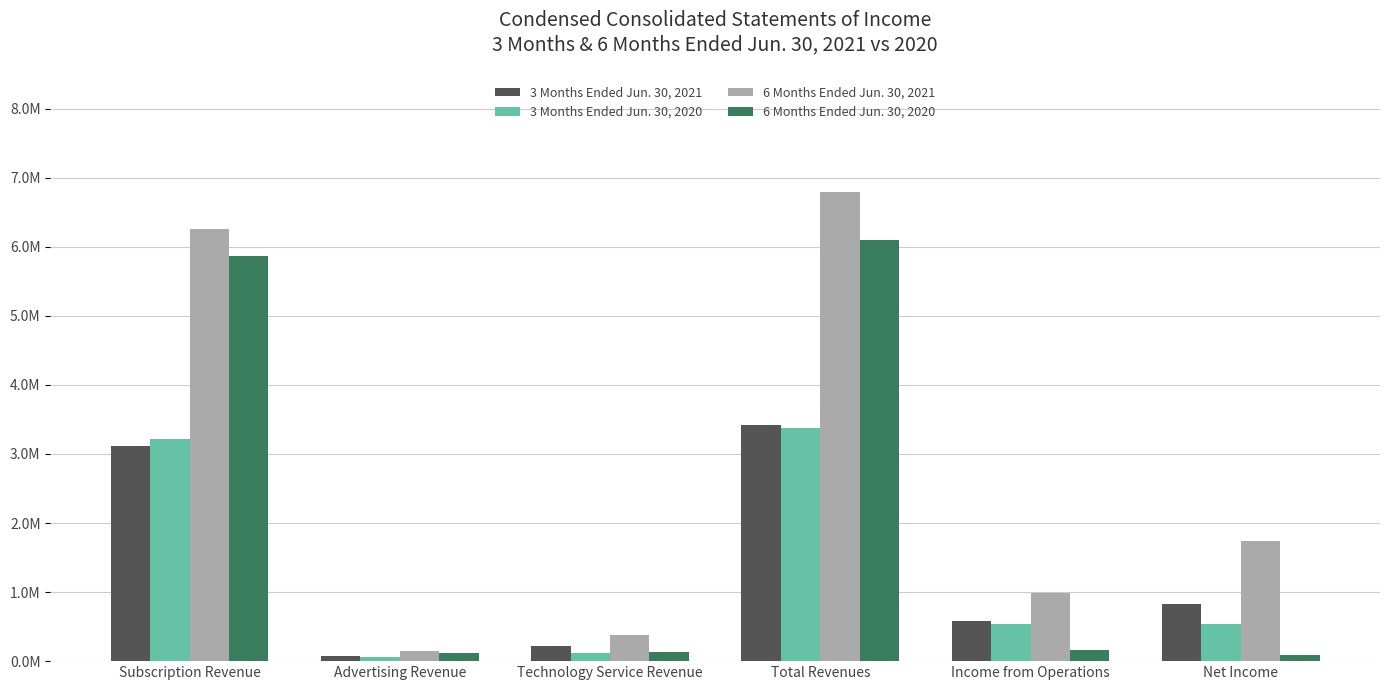

Rank the series by their maximum value, from lowest to highest.

3 Months Ended Jun. 30, 2020, 3 Months Ended Jun. 30, 2021, 6 Months Ended Jun. 30, 2020, 6 Months Ended Jun. 30, 2021